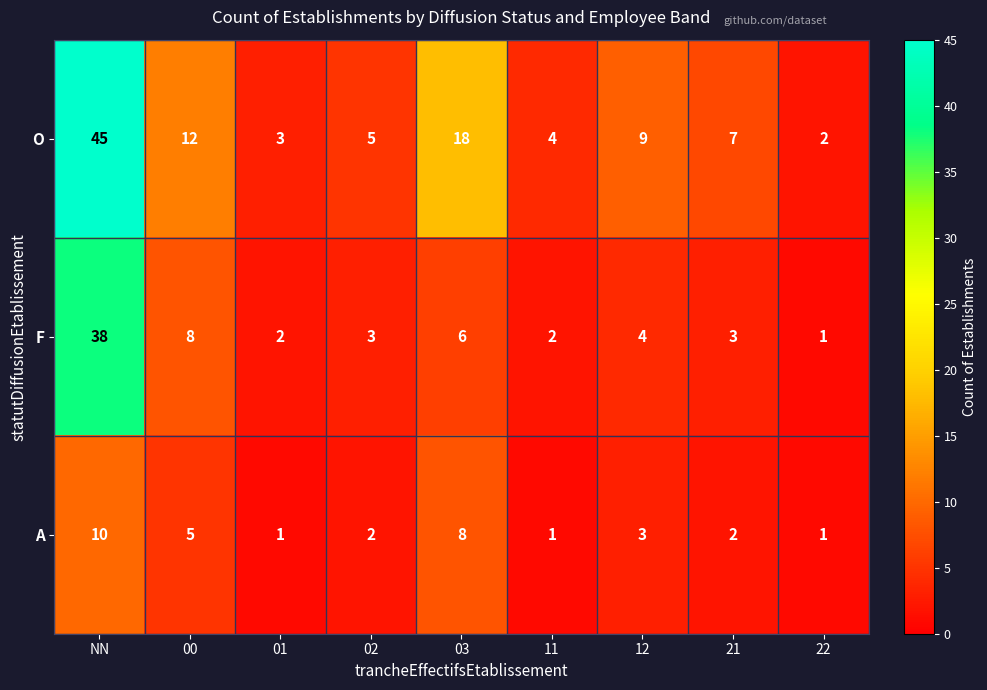

Reading left to right, what are all the values shown in this chart?

O: NN=45	00=12	01=3	02=5	03=18	11=4	12=9	21=7	22=2
F: NN=38	00=8	01=2	02=3	03=6	11=2	12=4	21=3	22=1
A: NN=10	00=5	01=1	02=2	03=8	11=1	12=3	21=2	22=1